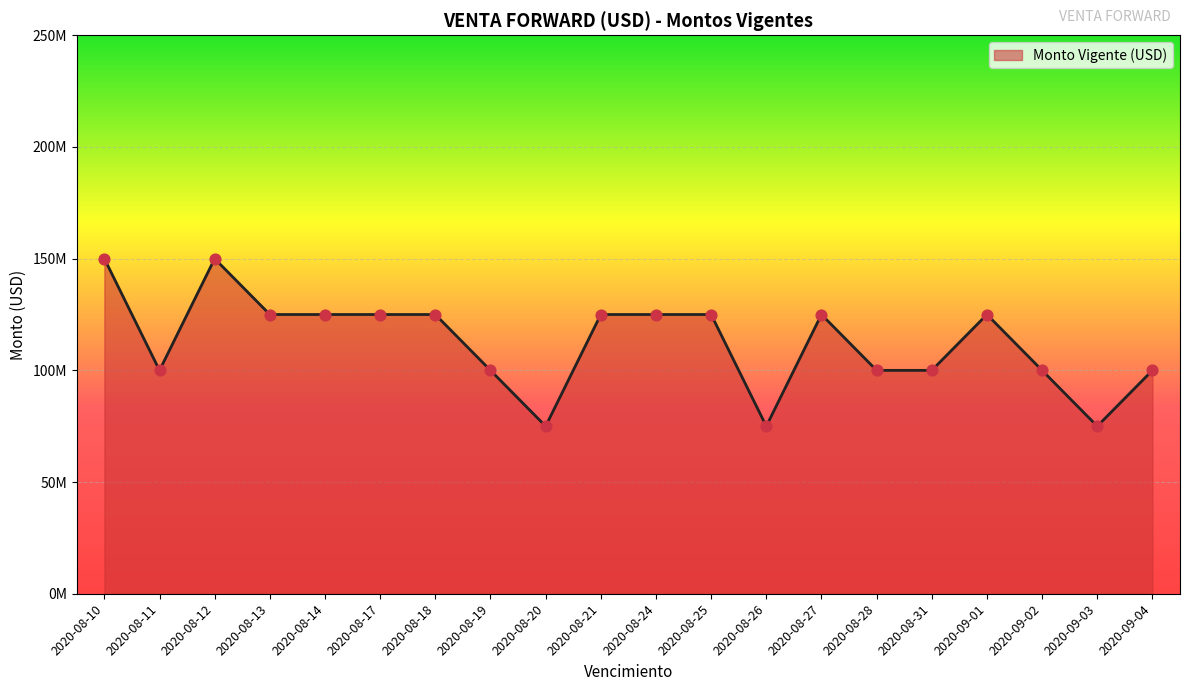

What is the change in value from 2020-08-12 to 2020-09-01?

-25000000